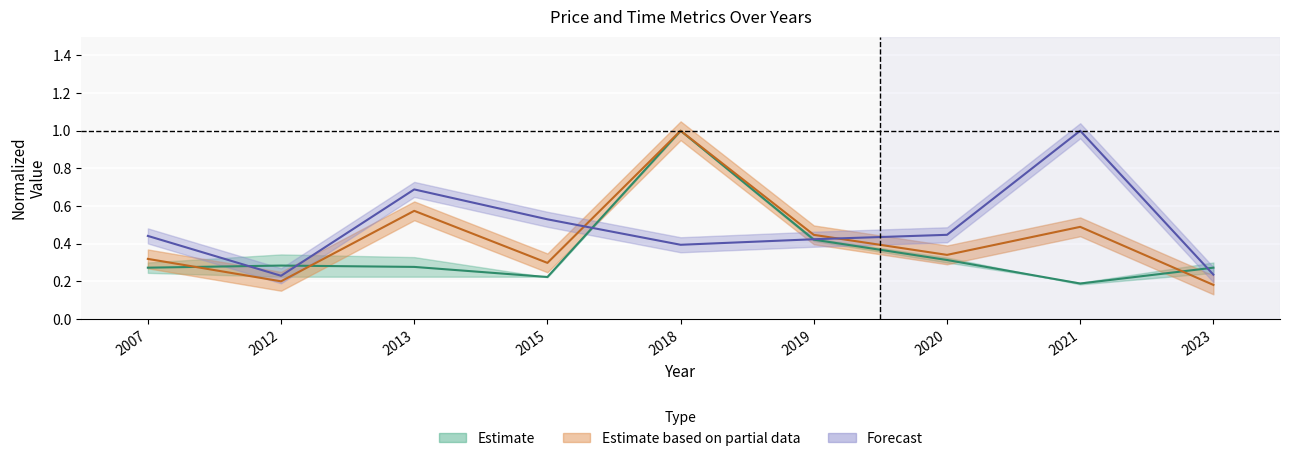

Between 2020 and 2015, which is larger?

2020